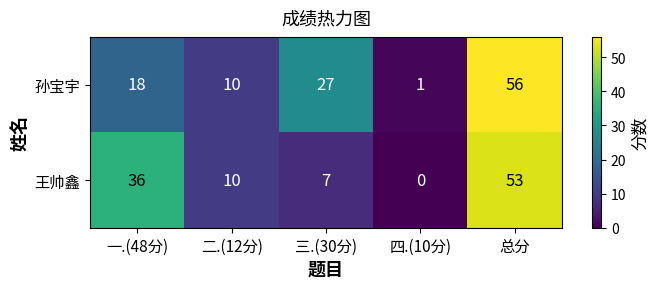

At which category is the sum across all series the highest?

总分